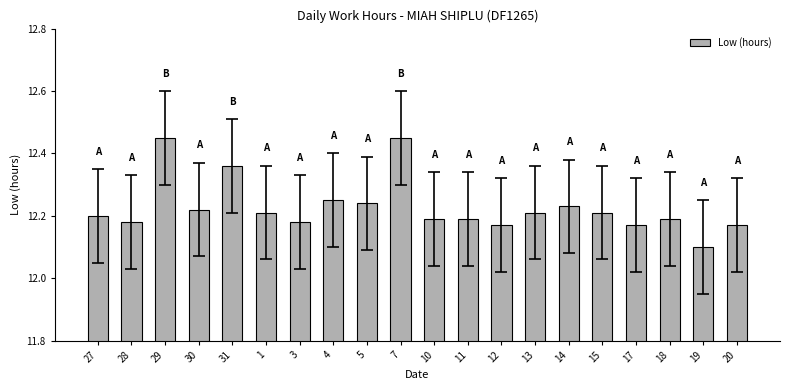

What is the label of the 1st bar from the right?

20